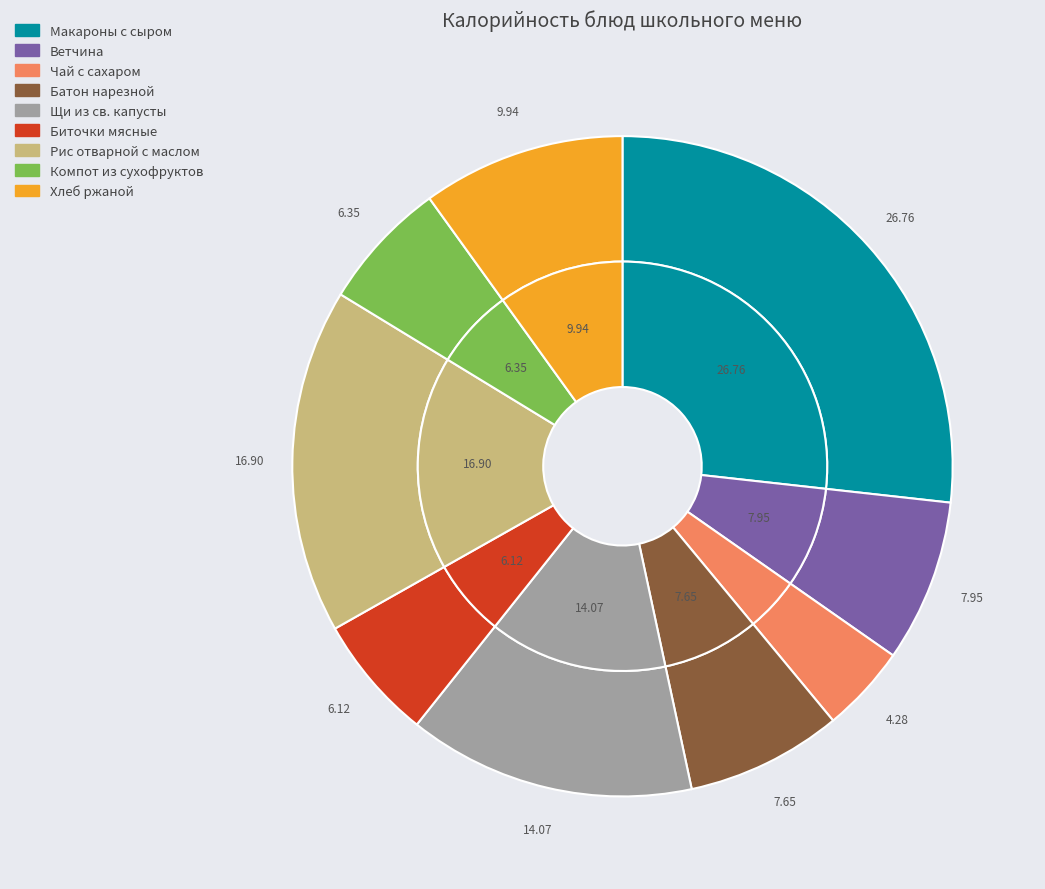

Which has a higher value, Чай с сахаром or Компот из сухофруктов?

Компот из сухофруктов